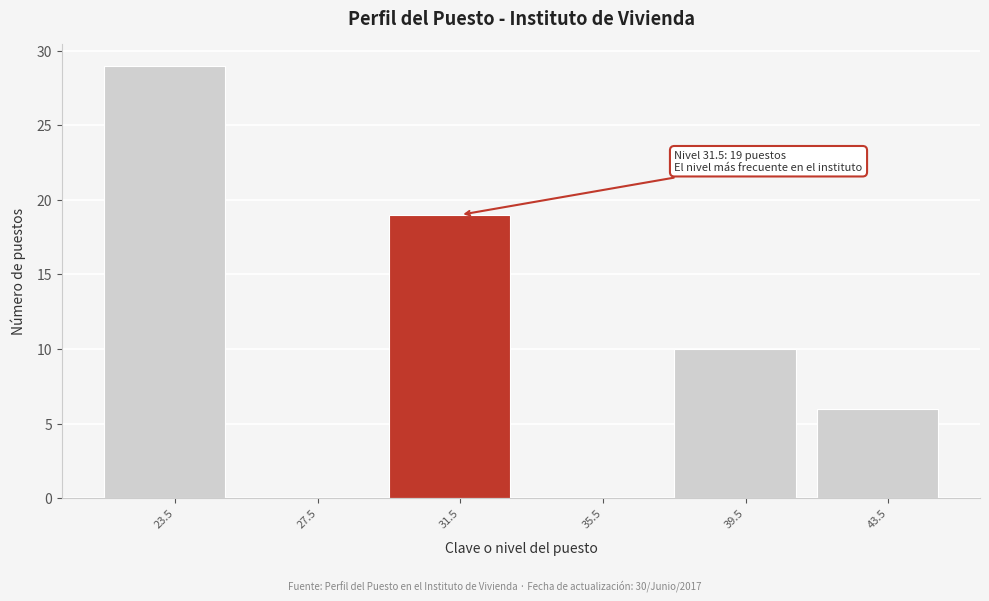

Reading left to right, list all the values displayed in this chart.

23.5=29	27.5=0	31.5=19	35.5=0	39.5=10	43.5=6